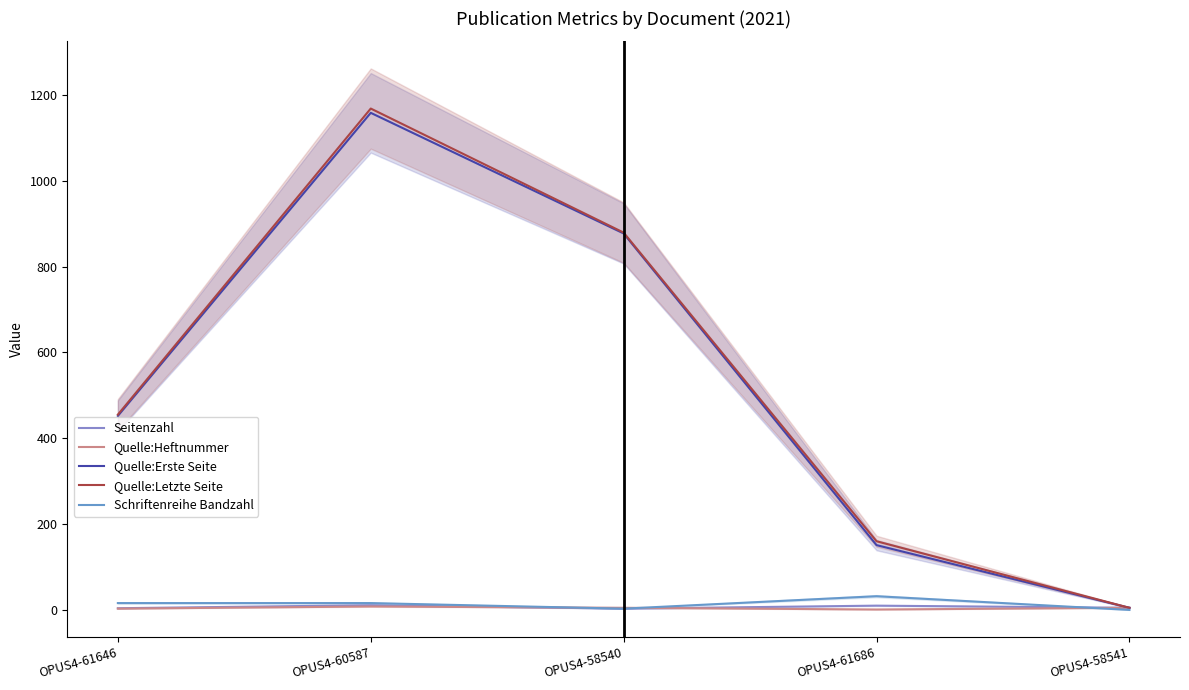

What is the label of the 5th point from the right?

OPUS4-61646